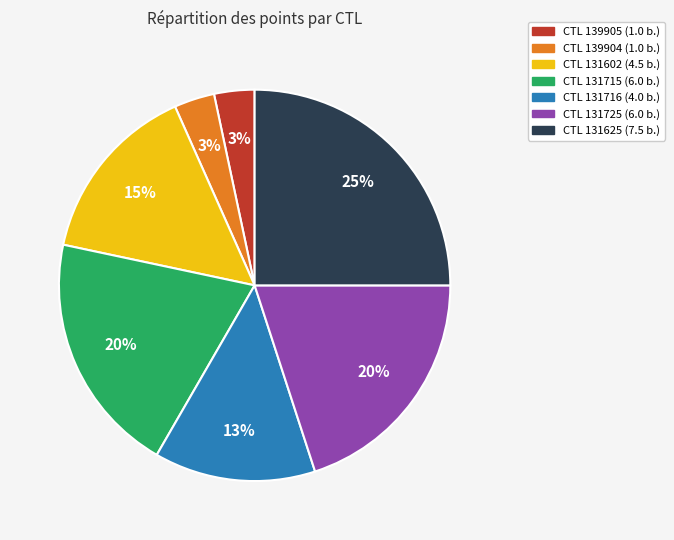

To the nearest percent, what is the average slice percentage?

14%